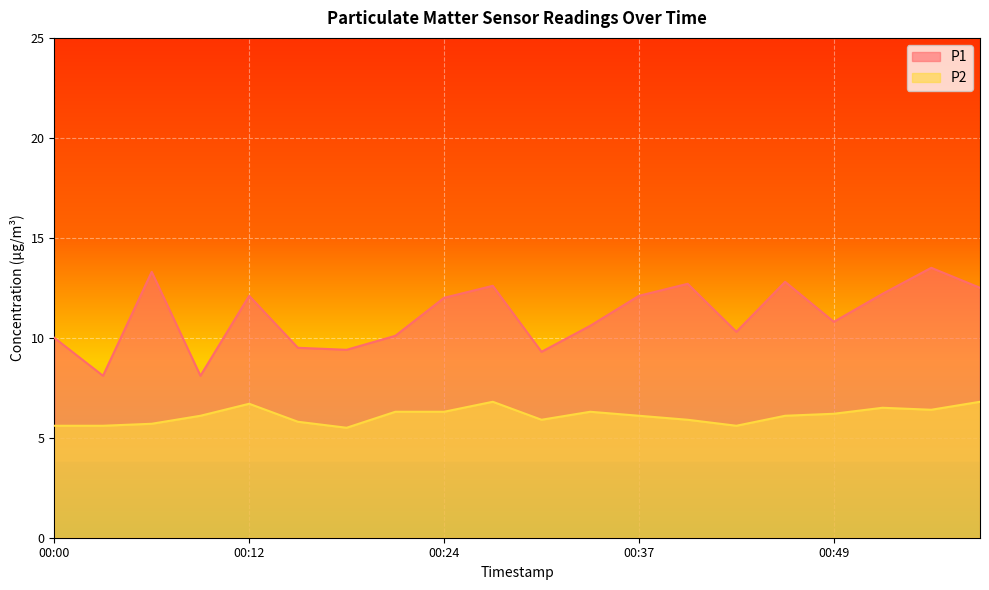

Which category has the highest value across all series?

00:55